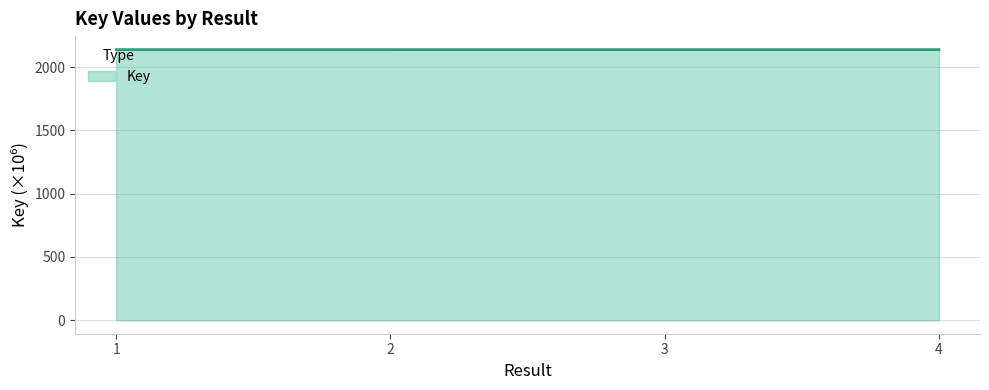

What is the greatest value displayed?

2137.7